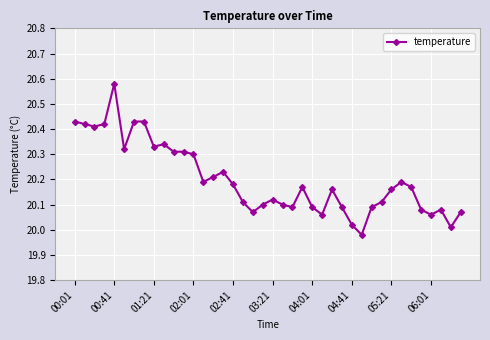

What is the difference between the maximum and minimum values?

0.6